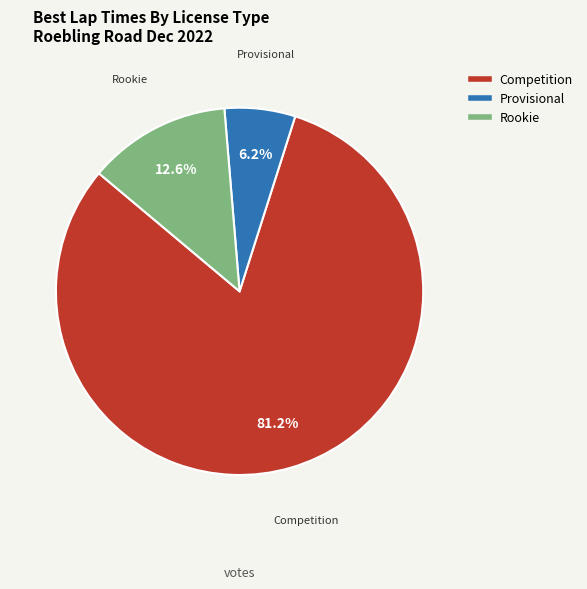

Is there a majority slice in this chart?

Yes